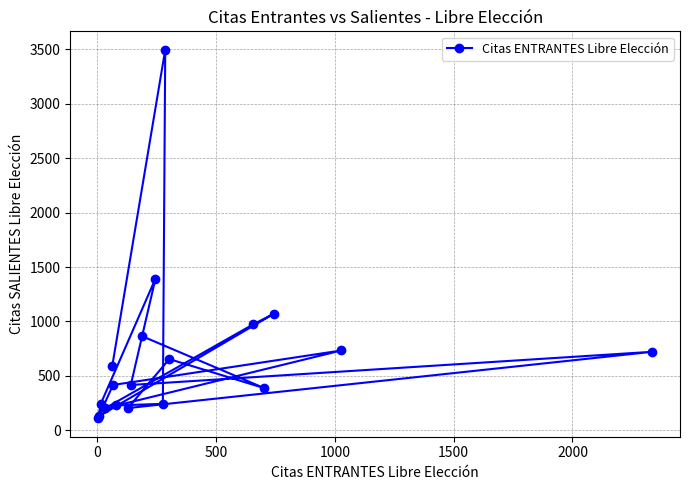

What is the minimum value shown in the chart?

110